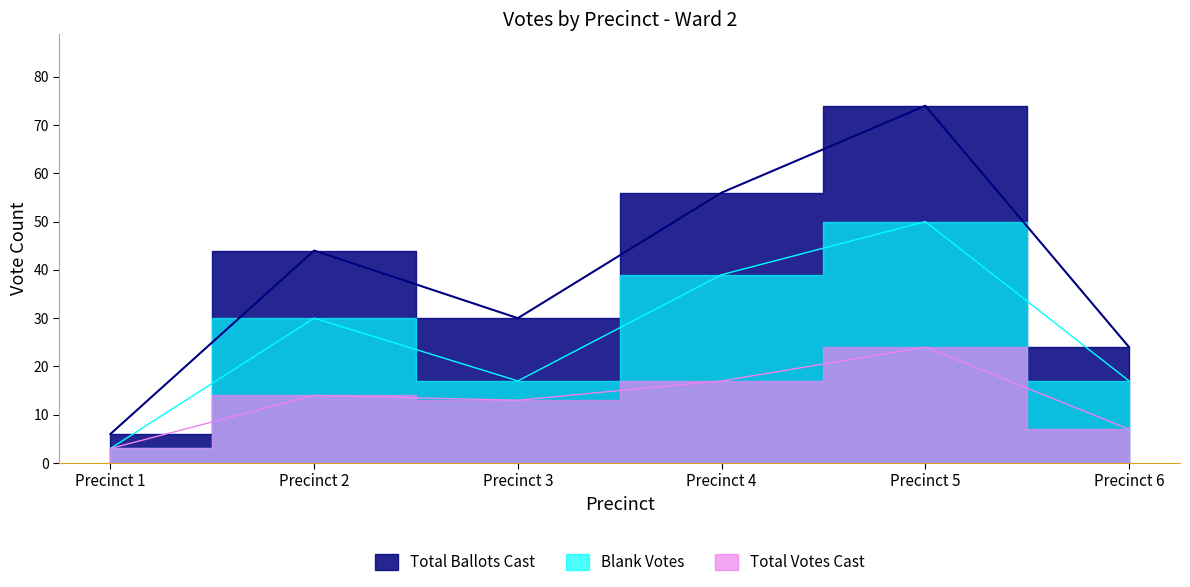

At which category does Blank Votes reach its first local peak?

Precinct 2